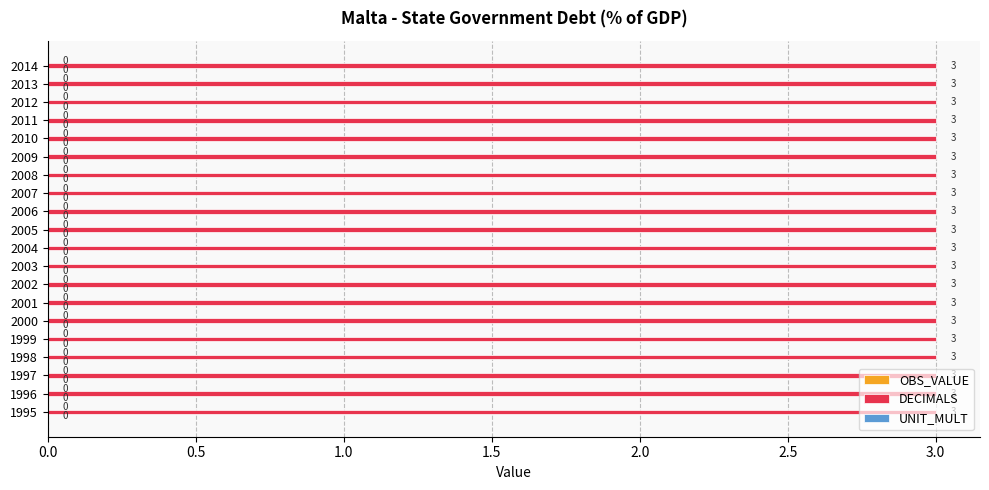

Which series has the widest spread of values?

OBS_VALUE